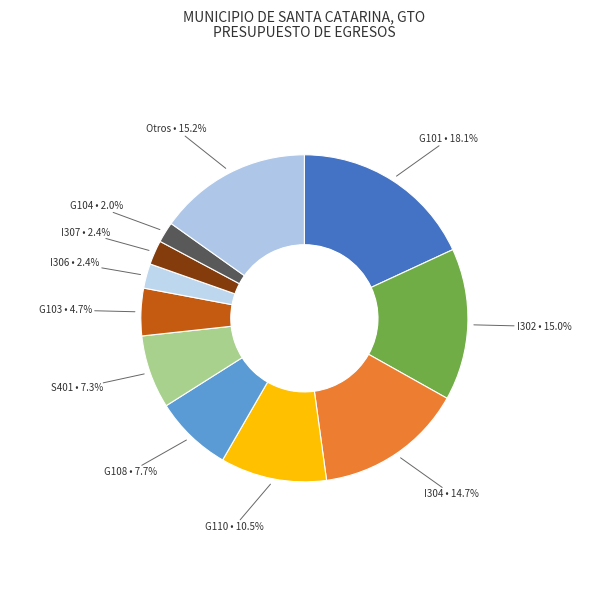

Is S401 the majority of the pie?

No